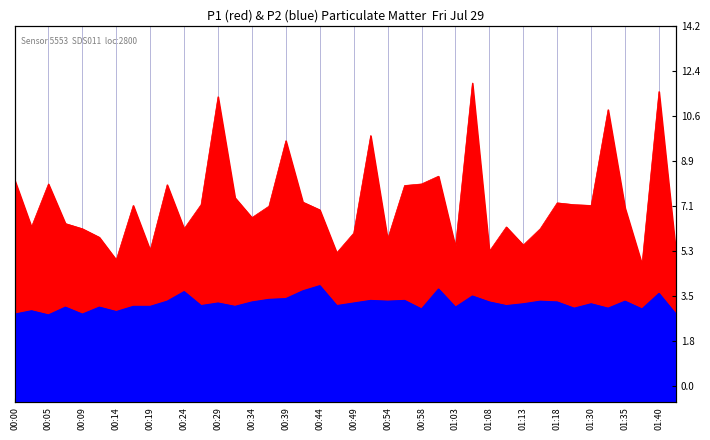

Where does the P1 series first go above 7?

00:00